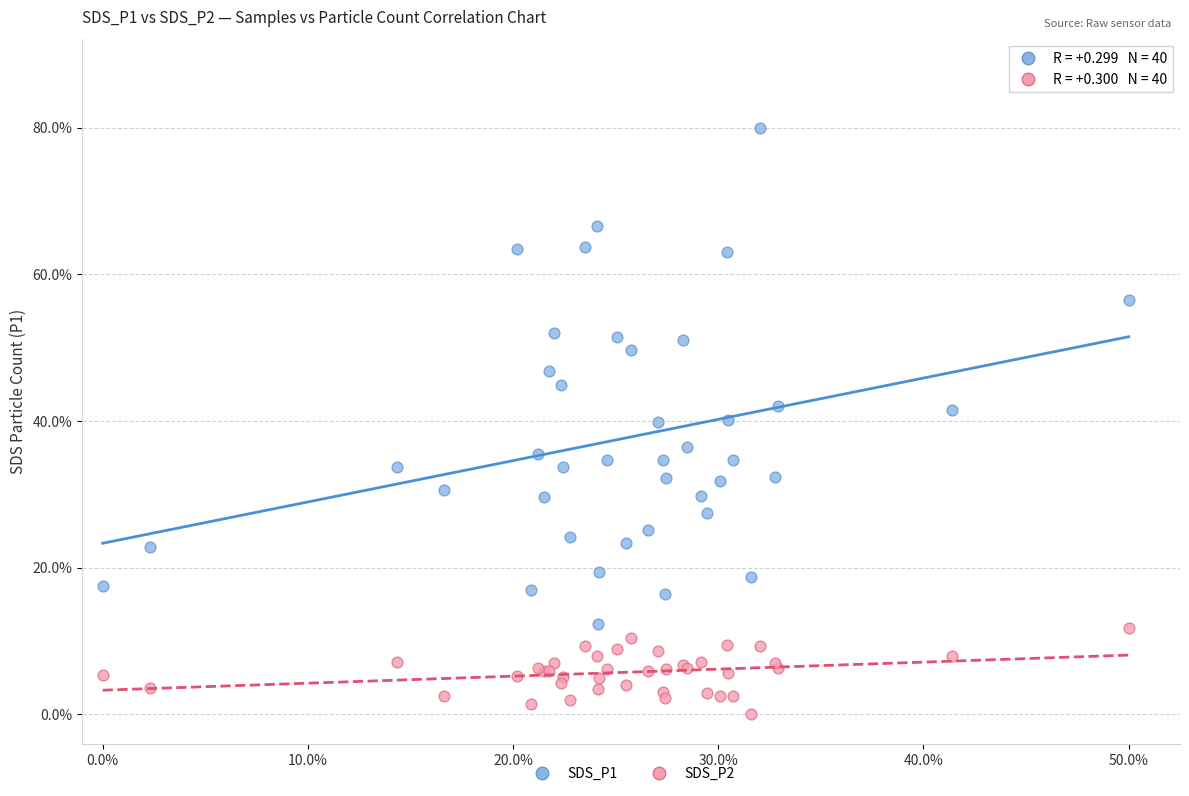

Which series has the widest spread of Y values?

SDS_P1